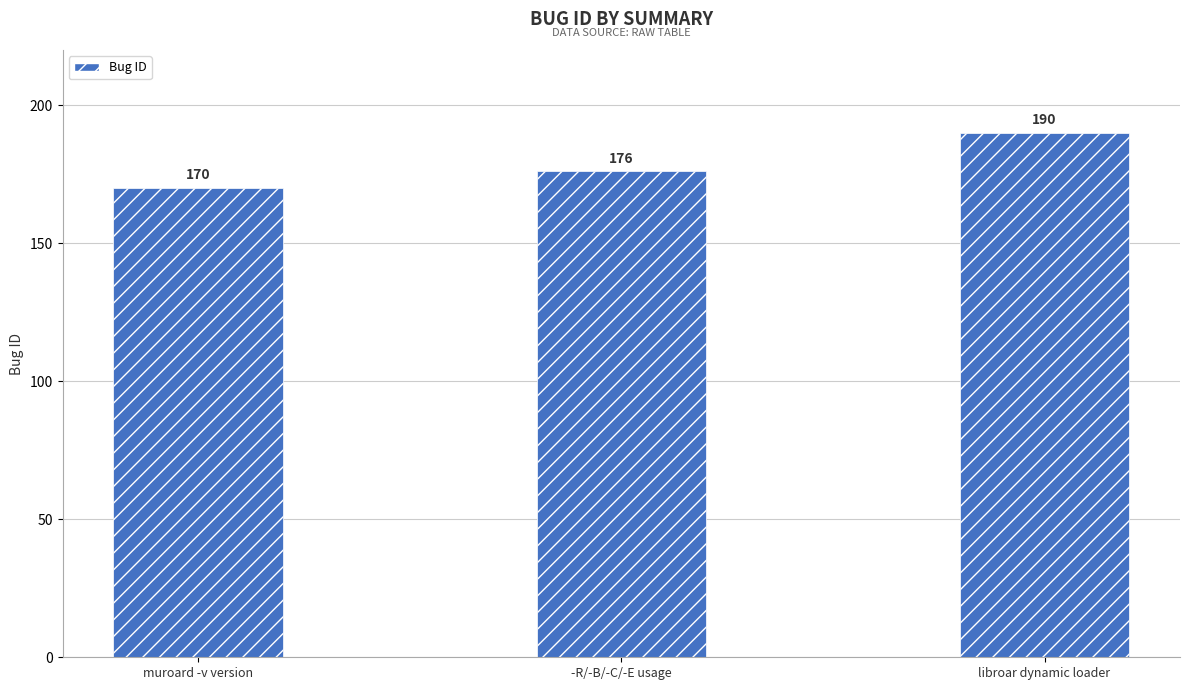

What is the label of the 3rd bar from the right?

muroard -v version